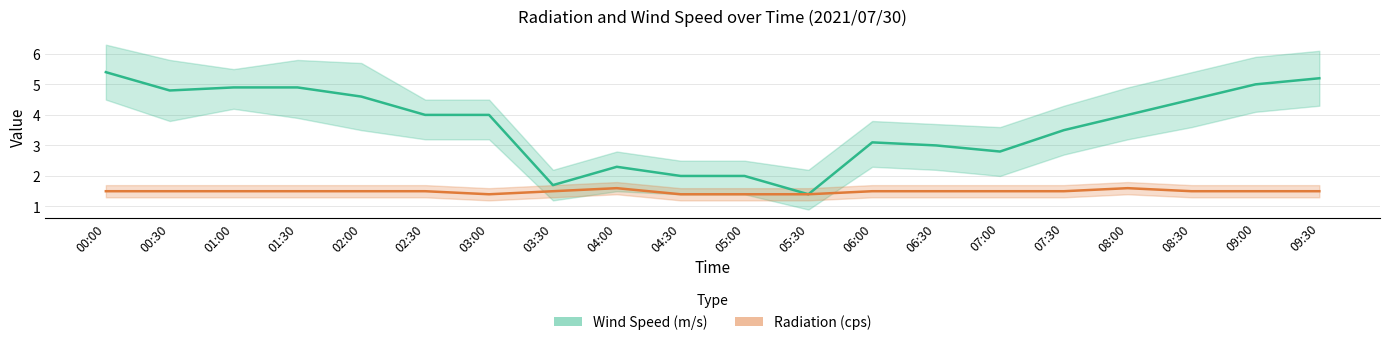

Which has a higher value, 09:30 or 05:00?

09:30